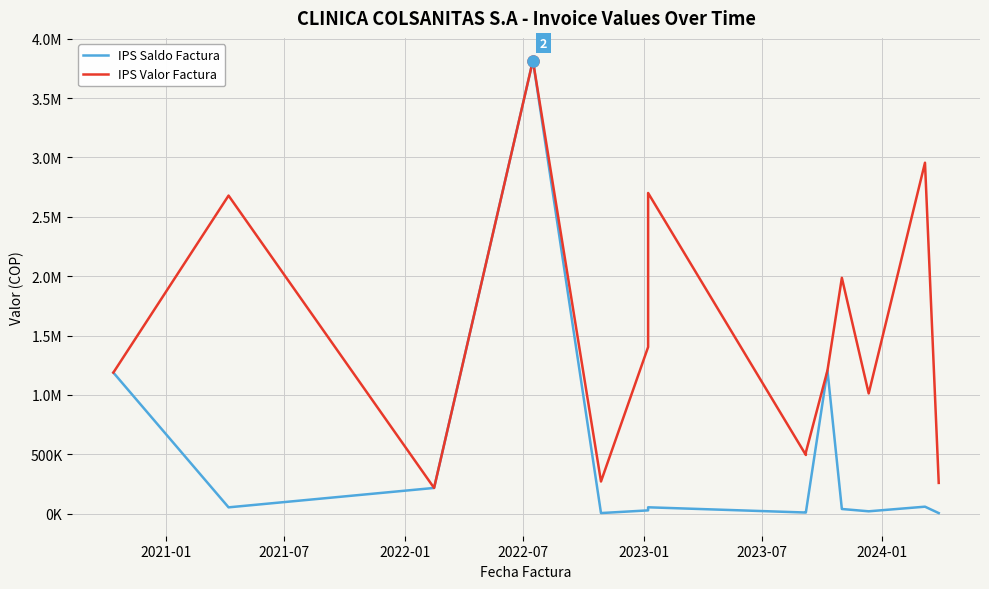

How many lines are shown in the chart?

2